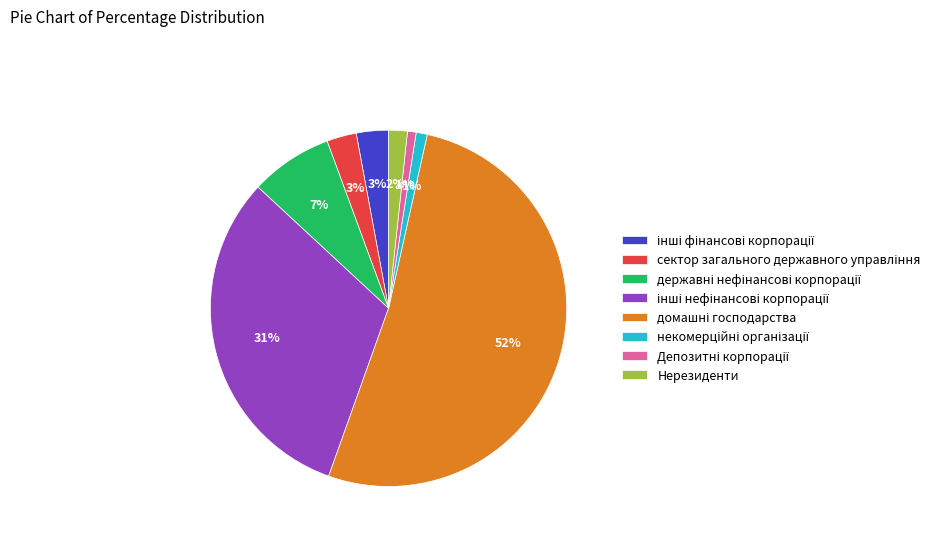

Does Нерезиденти account for over 50% of the chart?

No